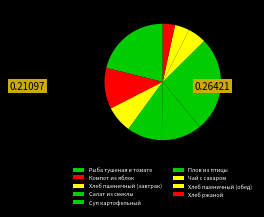

Does Хлеб ржаной account for over 50% of the chart?

No